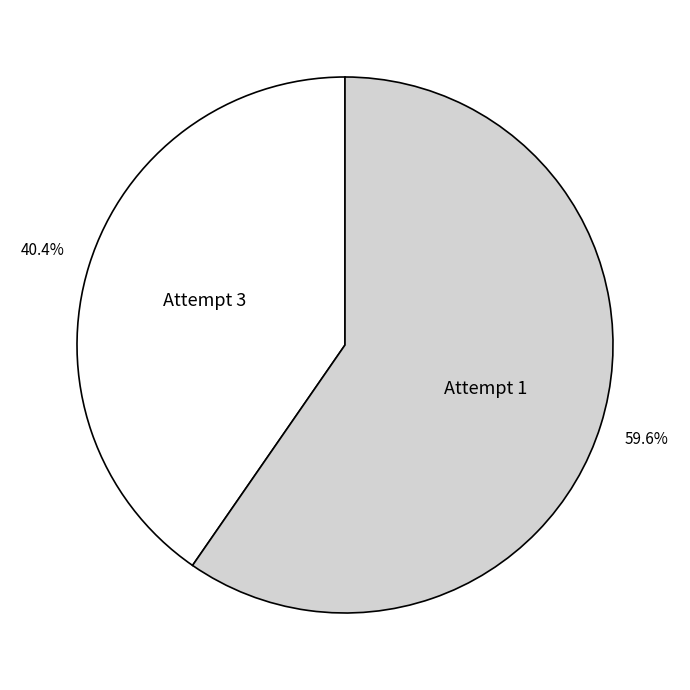

Which slice is the smallest?

Attempt 3